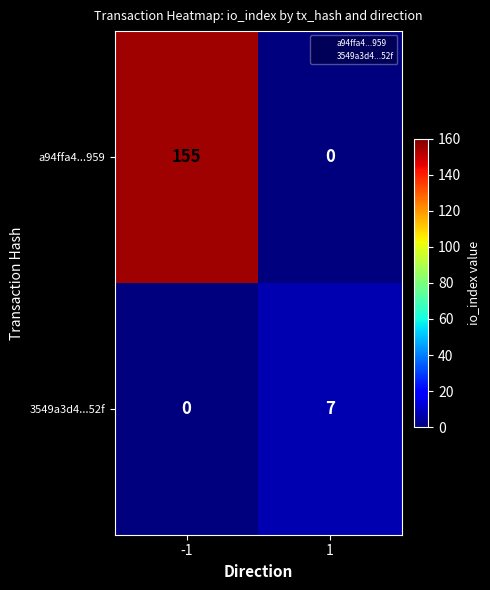

Which series changed the most between -1 and 1?

a94ffa4...959